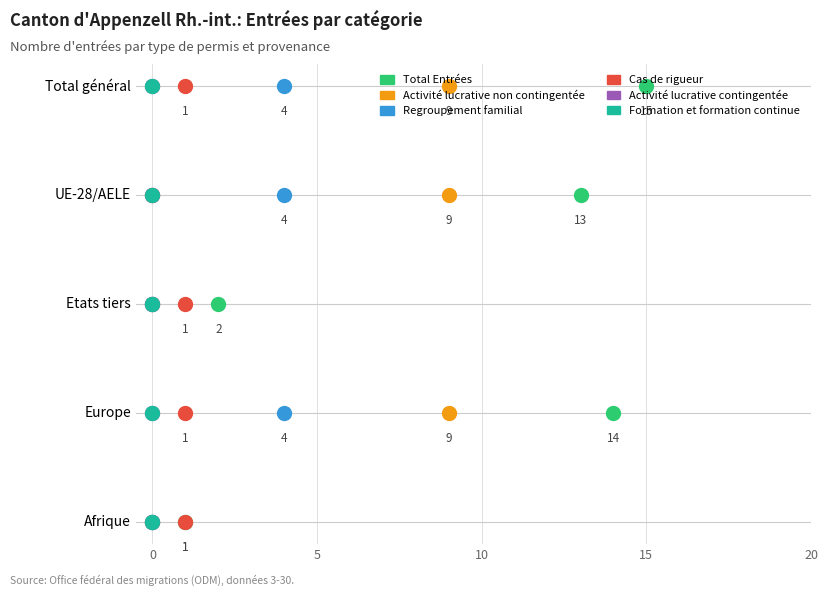

The value of Cas de rigueur at UE-28/AELE is 0. True or false?

True